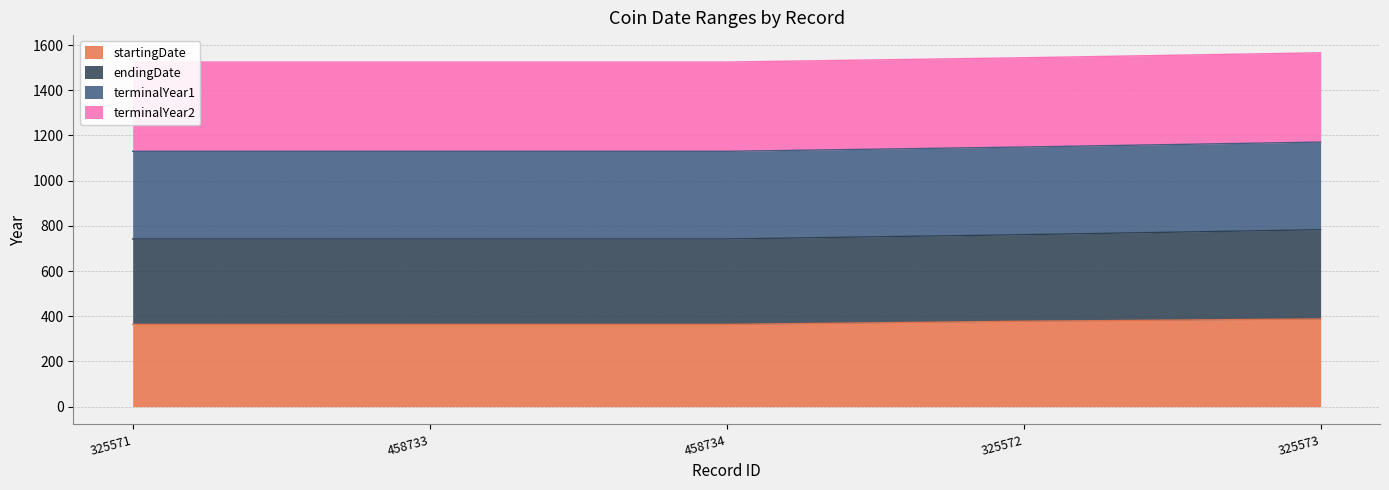

Which series changed the most between 325571 and 458733?

startingDate